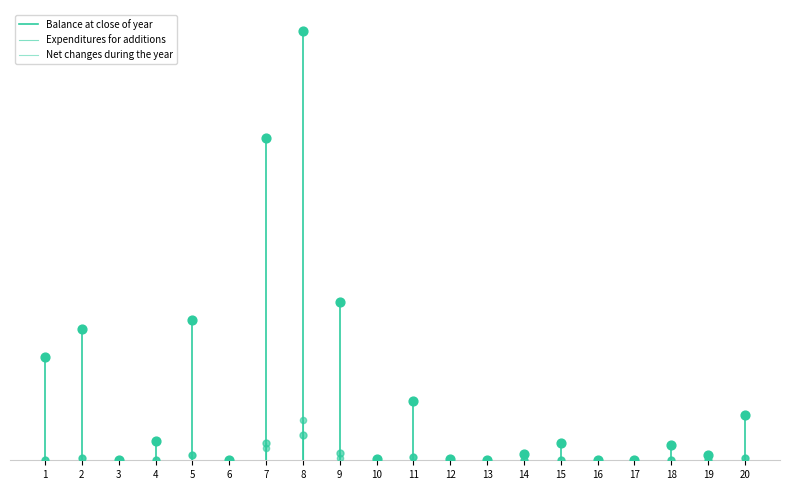

Which series has the largest total across all categories?

Balance at close of year